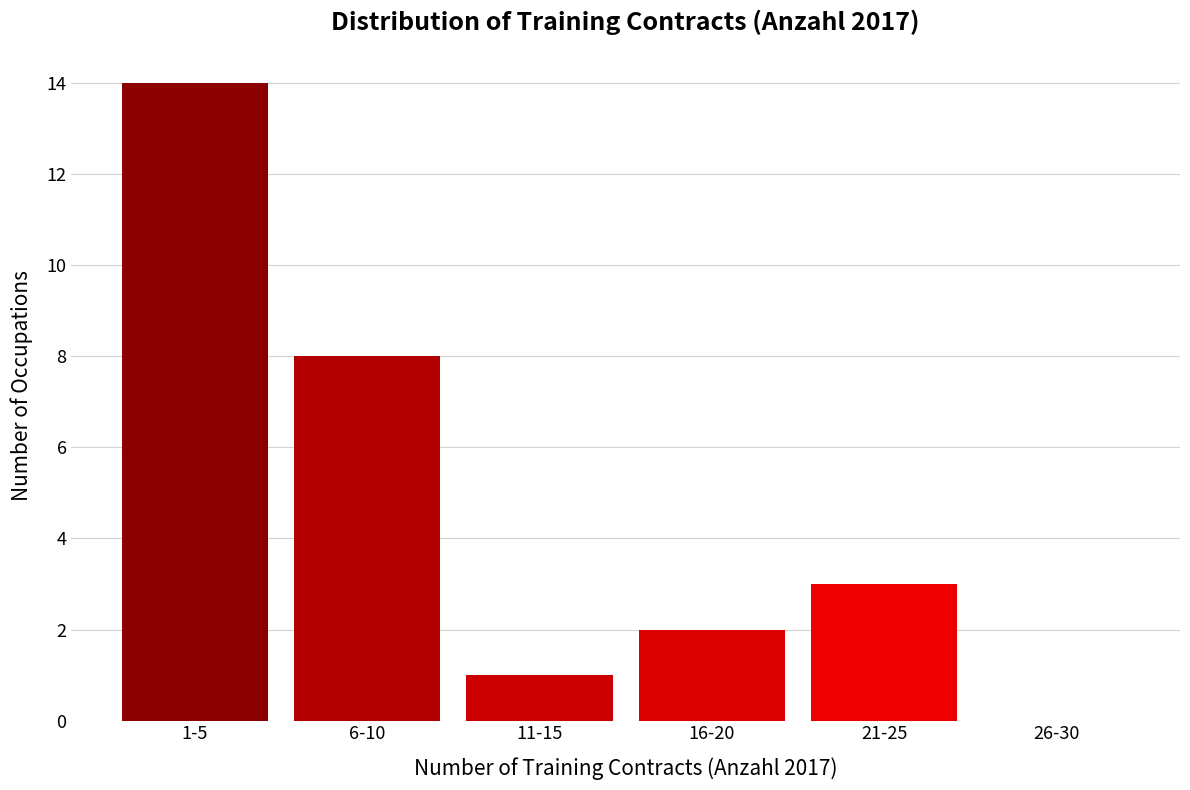

Reading right to left, what are all the values shown in this chart?

26-30=0	21-25=3	16-20=2	11-15=1	6-10=8	1-5=14